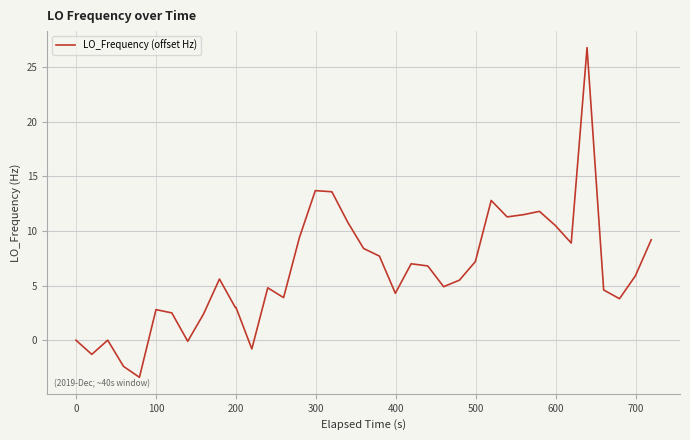

What is the difference between the maximum and minimum values?

30.2